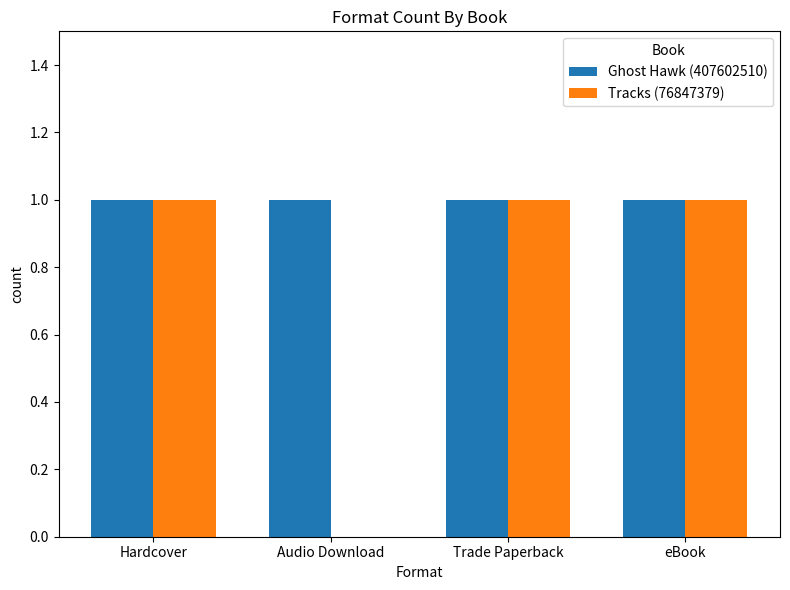

Reading left to right, extract all data points from this chart.

Ghost Hawk (407602510): Hardcover=1	Audio Download=1	Trade Paperback=1	eBook=1
Tracks (76847379): Hardcover=1	Audio Download=0	Trade Paperback=1	eBook=1